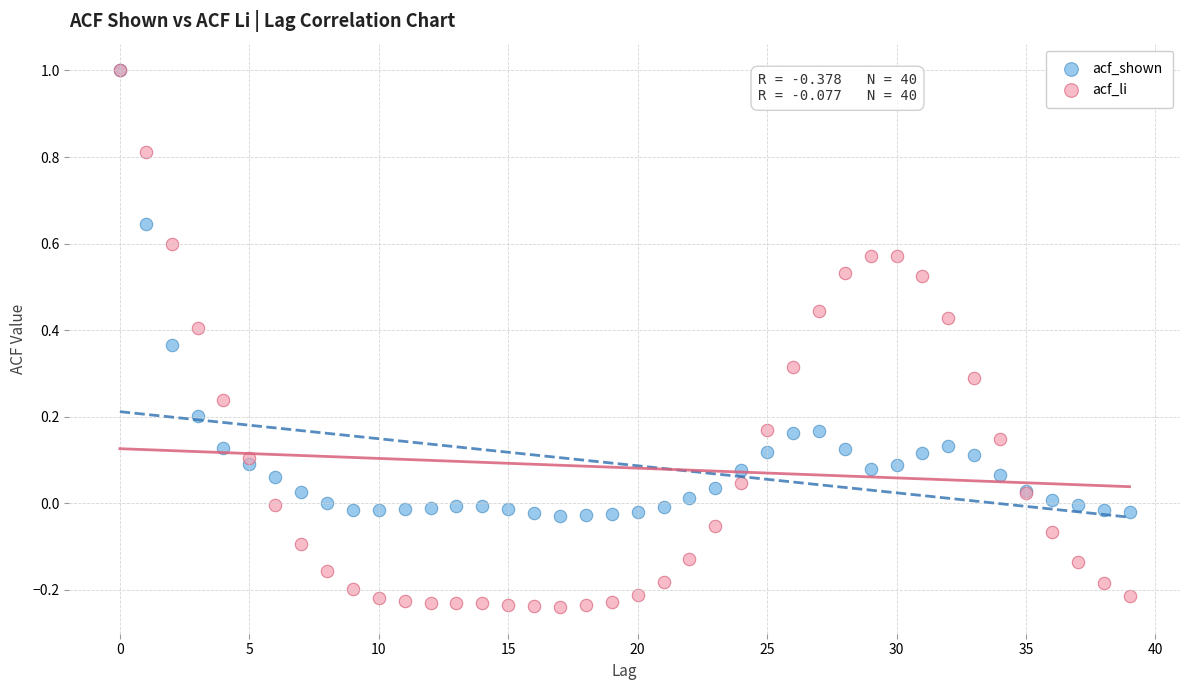

Which series has the widest spread of Y values?

acf_li